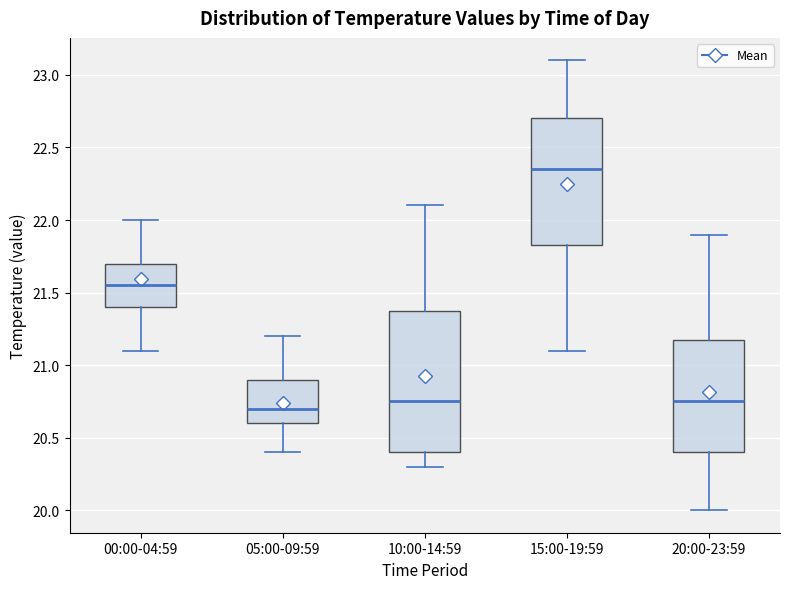

Where does the upper whisker of the box for 10:00-14:59 end on the y-axis? The values are not printed on the chart, so give them approximately, as read against the axis.

22.10